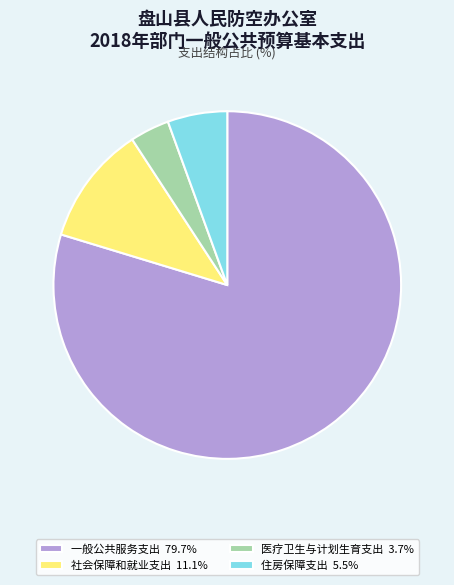

True or false: 社会保障和就业支出 accounts for 11% of the total.

True